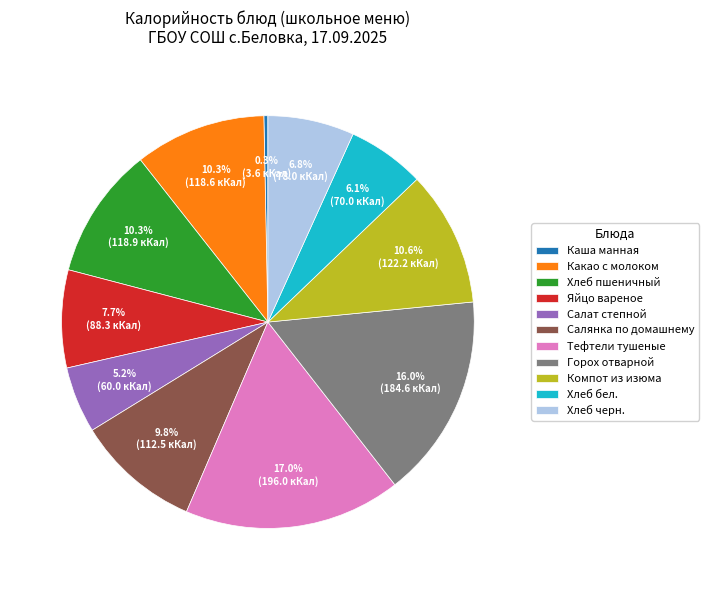

Does Каша манная account for over 50% of the chart?

No